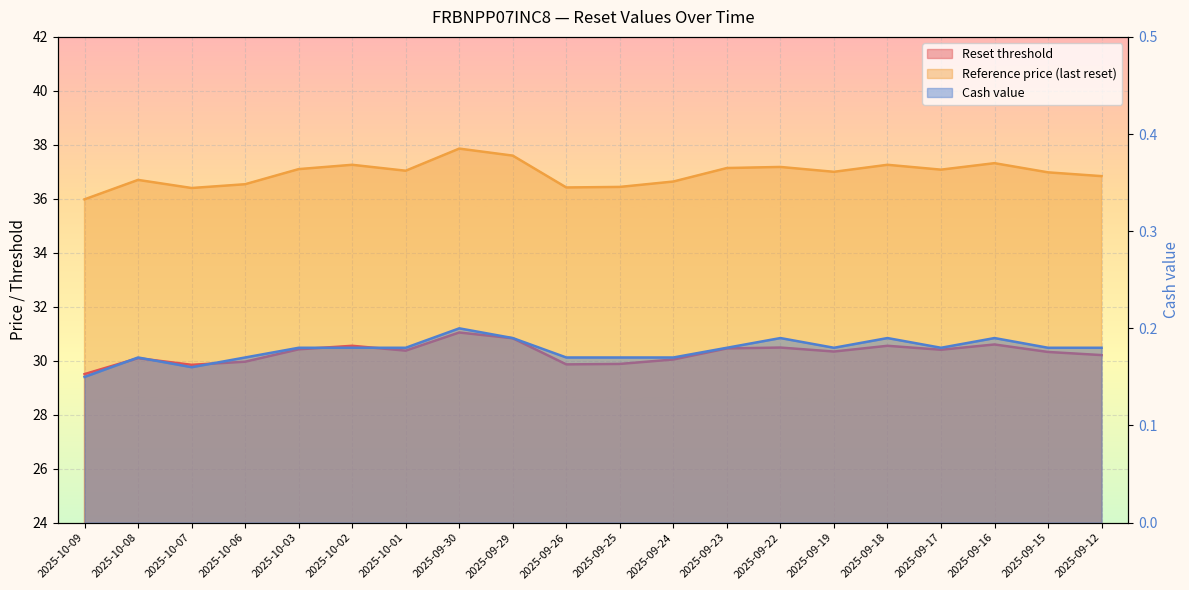

What value does the Reference price (last reset) series have at 2025-09-23?

37.1